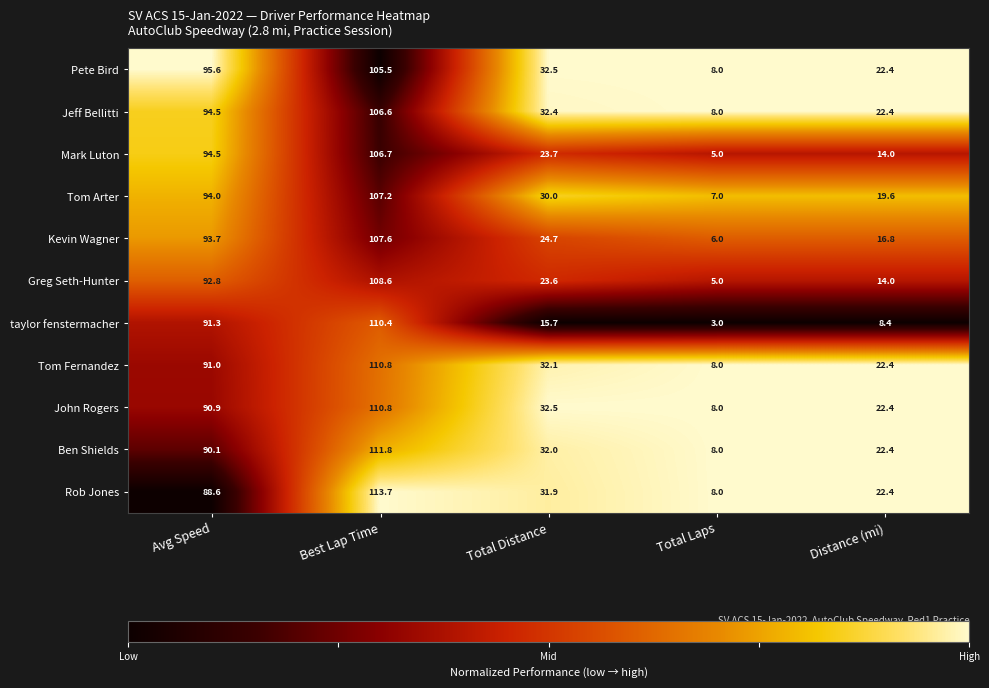

Is the value of Pete Bird at Avg Speed greater than the value of Mark Luton at Avg Speed?

Yes